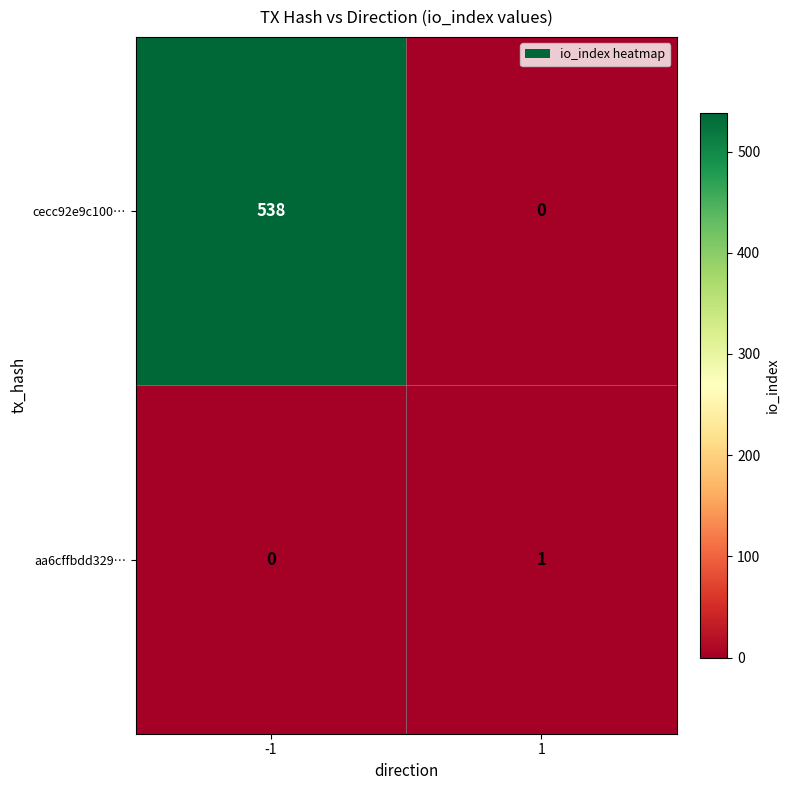

Reading right to left, extract all data points from this chart.

cecc92e9c100…: 0	538
aa6cffbdd329…: 1	0